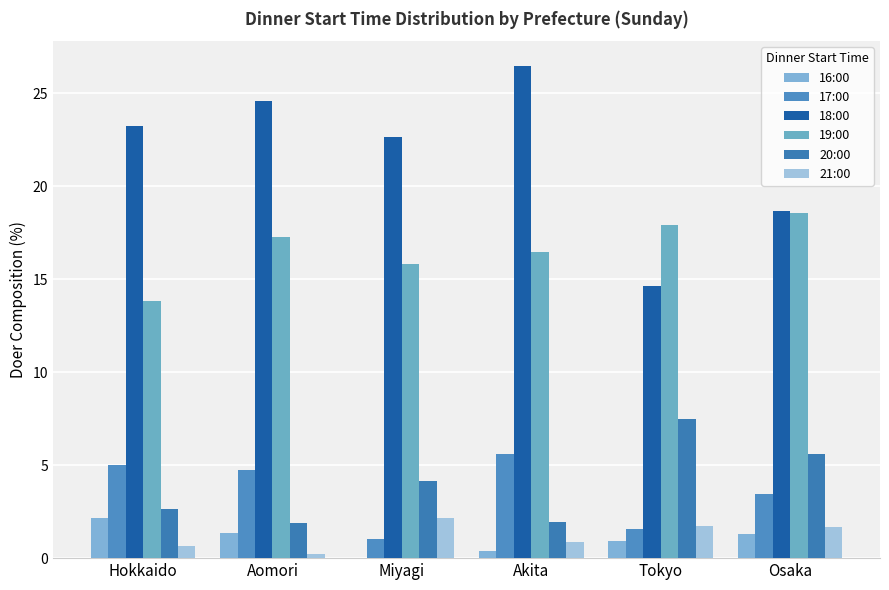

Which series changed the most between Miyagi and Tokyo?

18:00